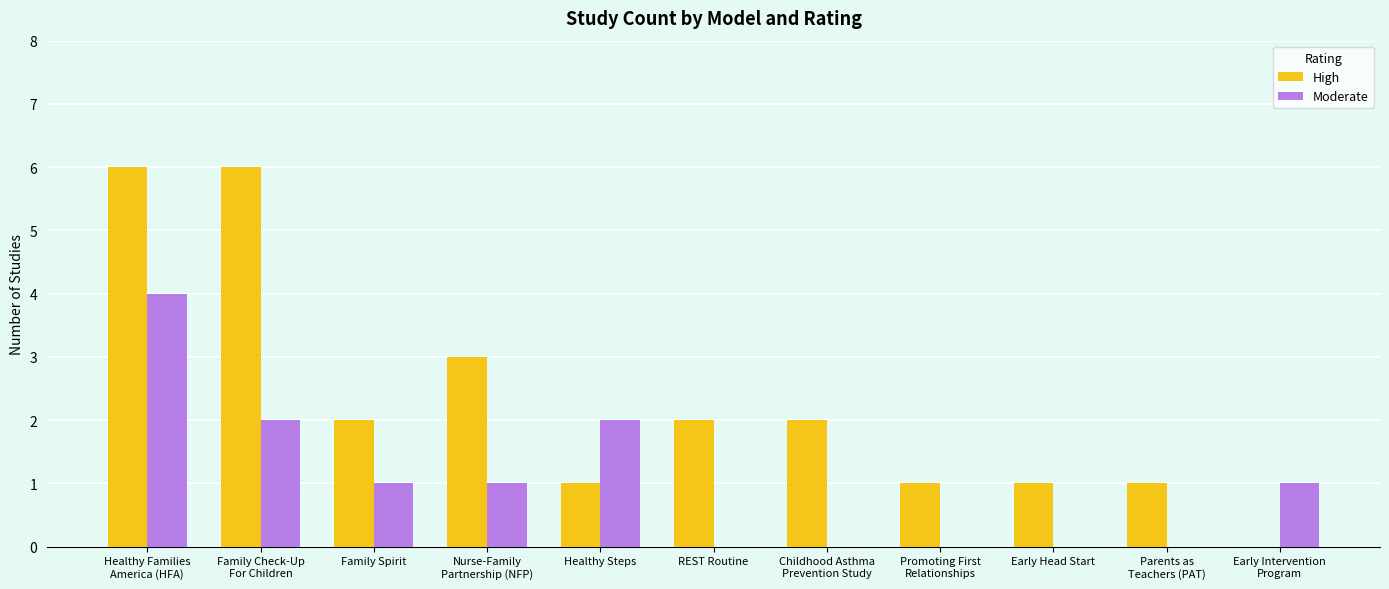

Are the bars grouped side by side (vs. stacked)?

Yes